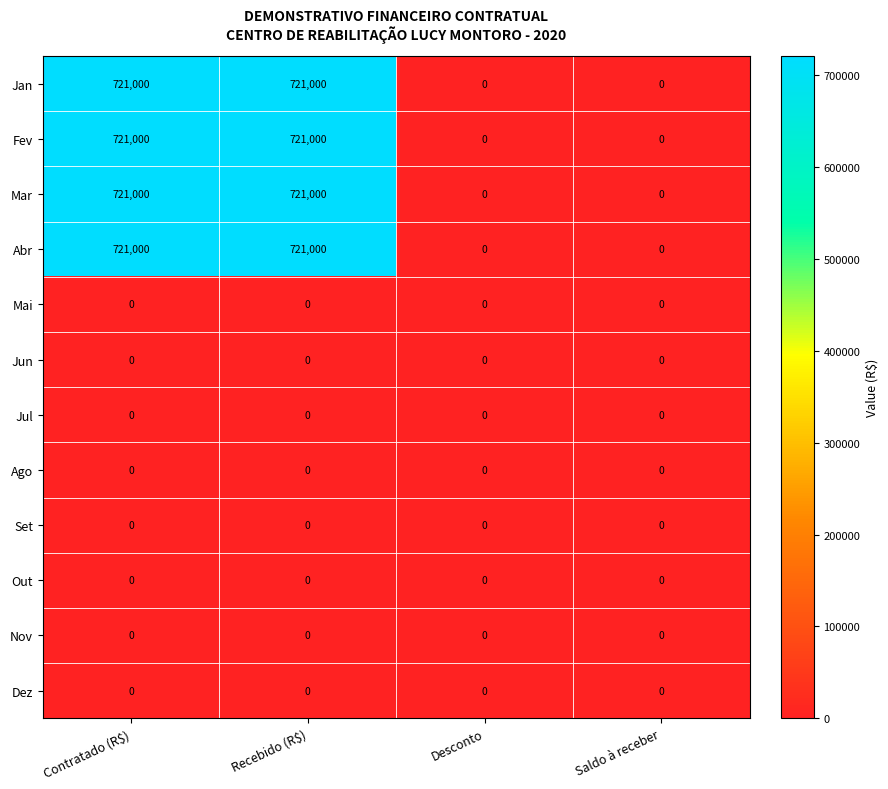

What is the total value across all series at Recebido (R$)?

2884000